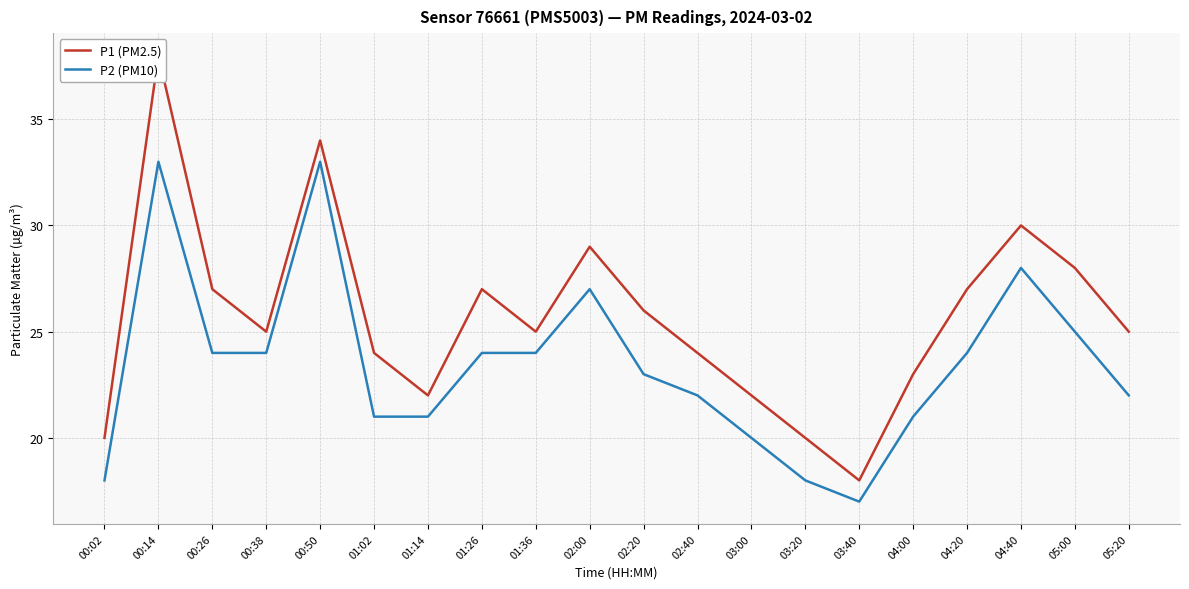

Reading left to right, transcribe all the data shown in this chart.

P1 (PM2.5): 00:02=20	00:14=38	00:26=27	00:38=25	00:50=34	01:02=24	01:14=22	01:26=27	01:36=25	02:00=29	02:20=26	02:40=24	03:00=22	03:20=20	03:40=18	04:00=23	04:20=27	04:40=30	05:00=28	05:20=25
P2 (PM10): 00:02=18	00:14=33	00:26=24	00:38=24	00:50=33	01:02=21	01:14=21	01:26=24	01:36=24	02:00=27	02:20=23	02:40=22	03:00=20	03:20=18	03:40=17	04:00=21	04:20=24	04:40=28	05:00=25	05:20=22